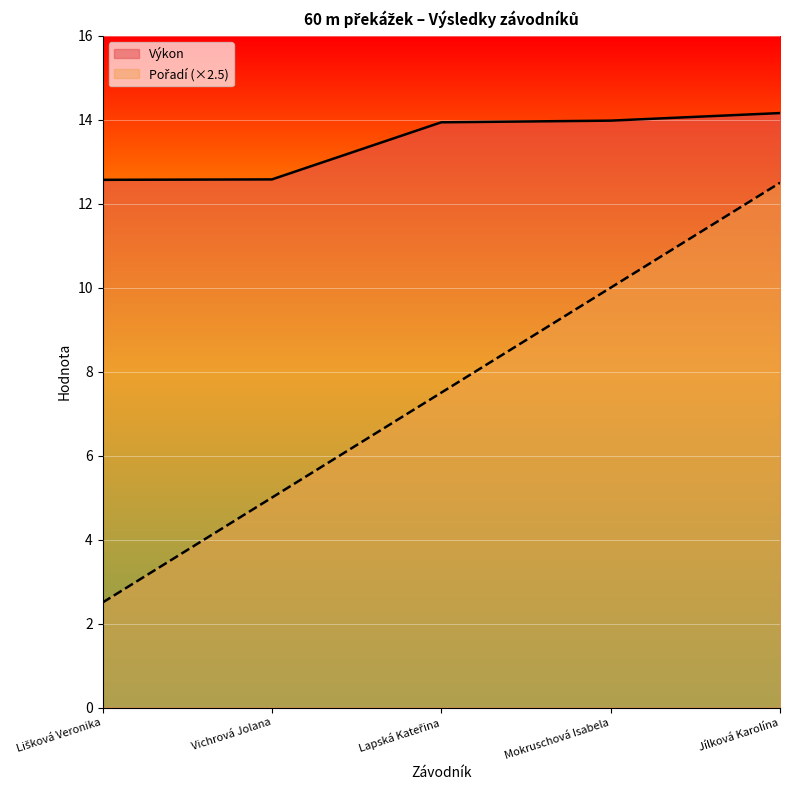

What is the total value across all series at Lišková Veronika?

15.1